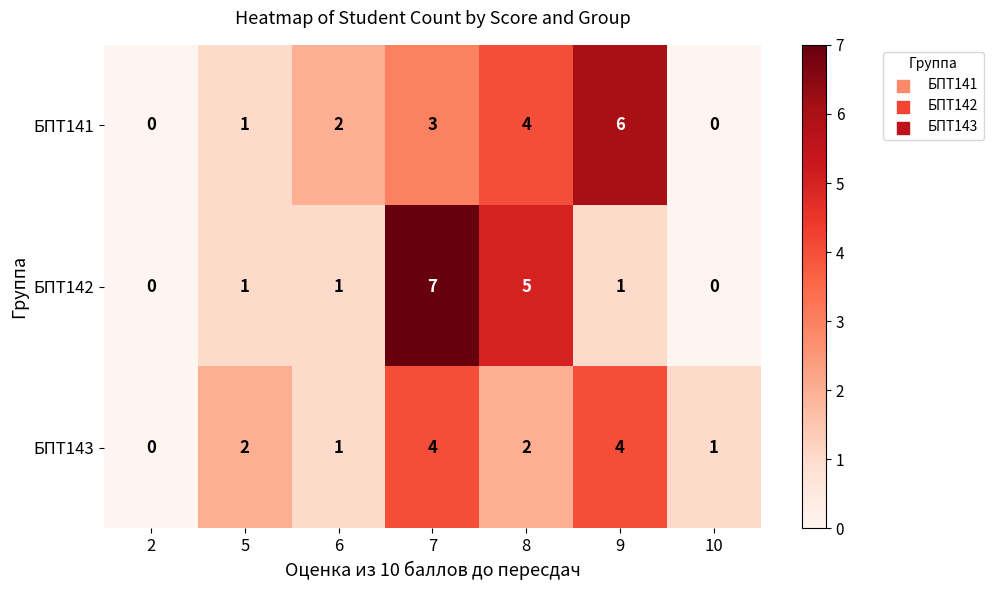

How many values in БПТ142 are above zero?

5